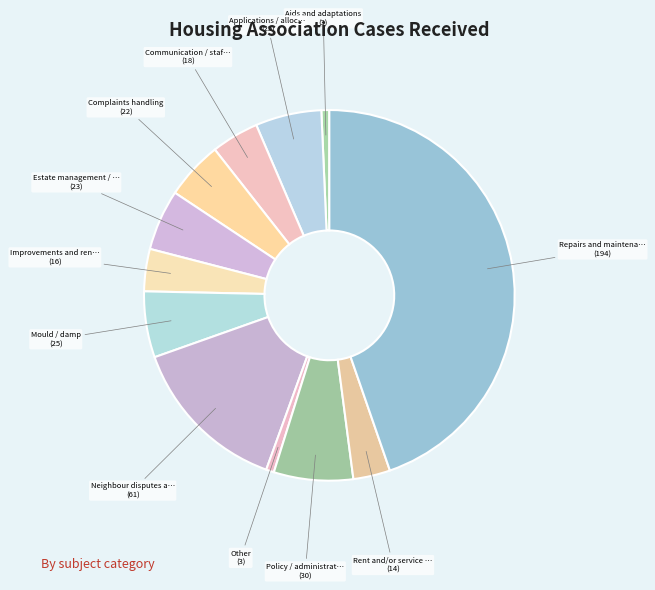

Count the number of slices in the pie.

12